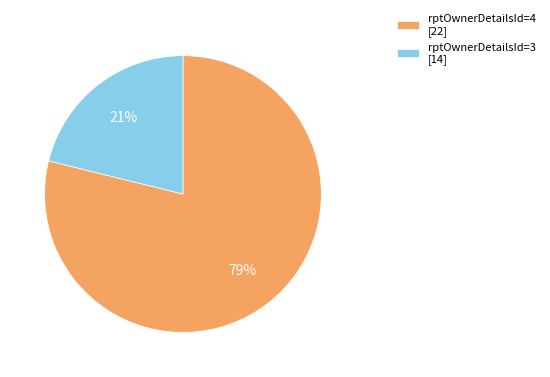

To the nearest percent, what portion does rptOwnerDetailsId=3 [14] represent?

21%